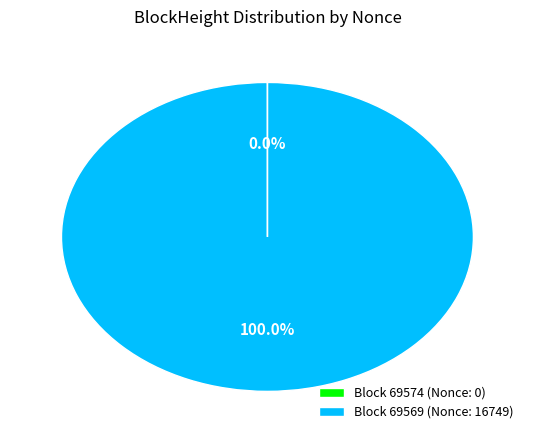

Is there any slice that represents more than half of the pie?

Yes